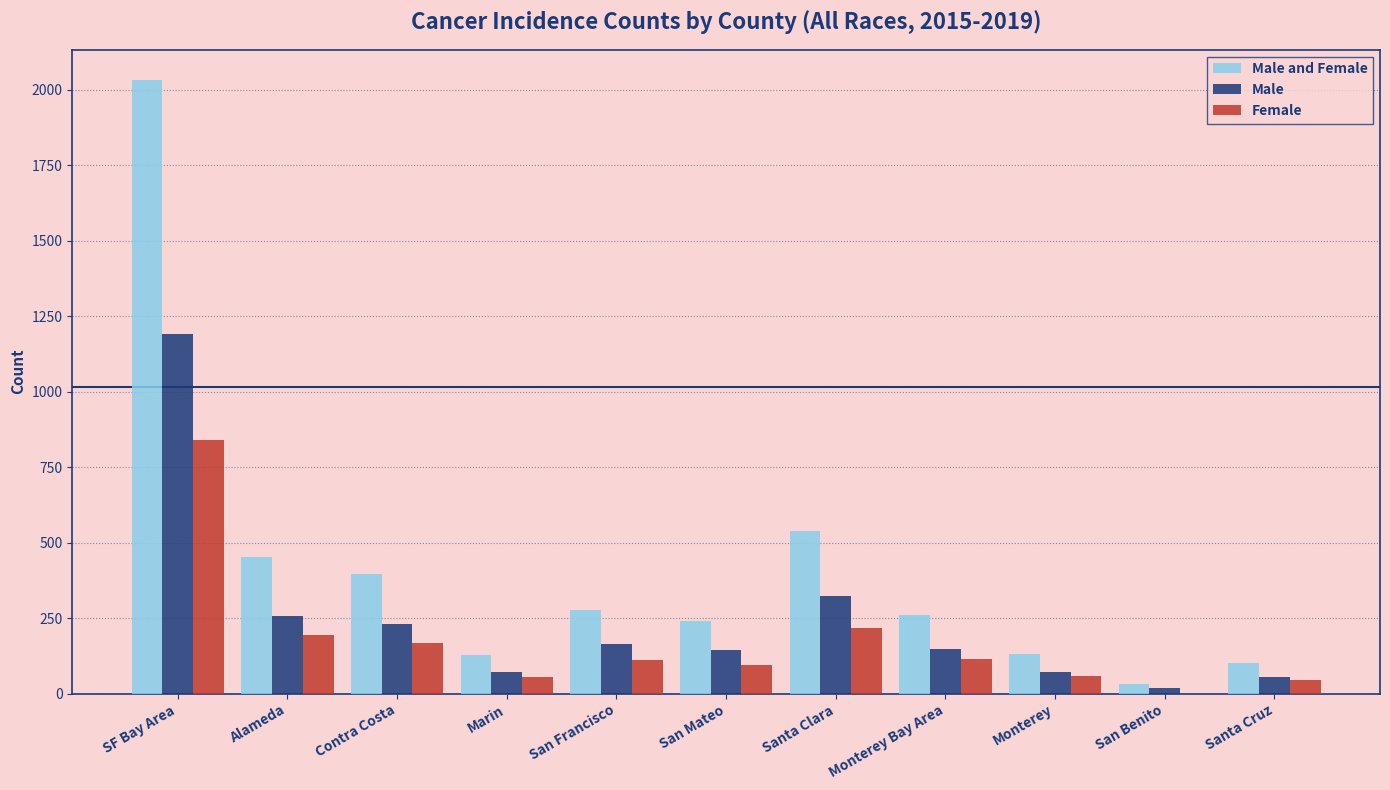

Which series has the largest total across all categories?

Male and Female